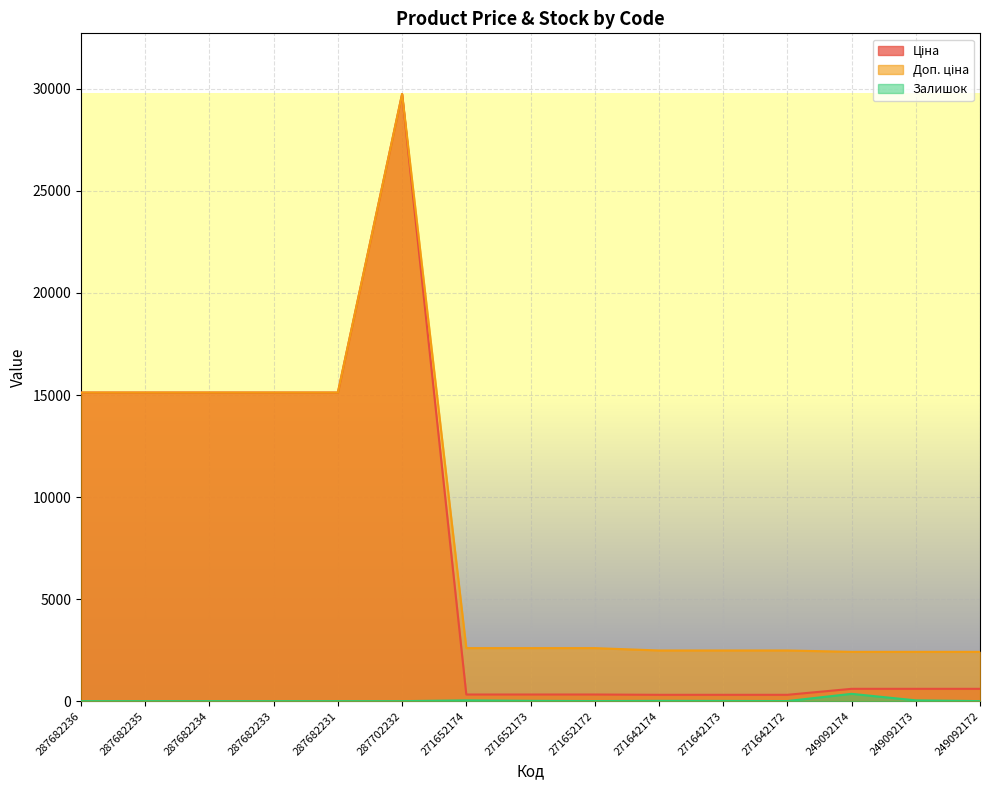

What is the difference between the Ціна values at 287702232 and 271642174?

29437.0